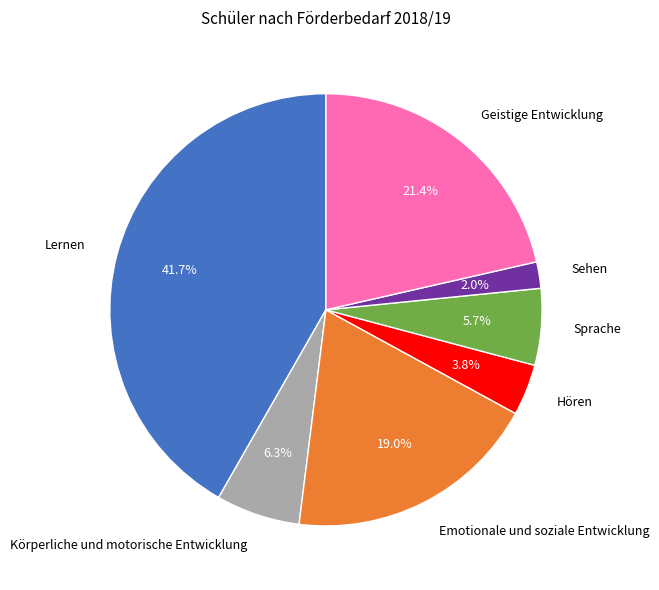

Is there a majority slice in this chart?

No